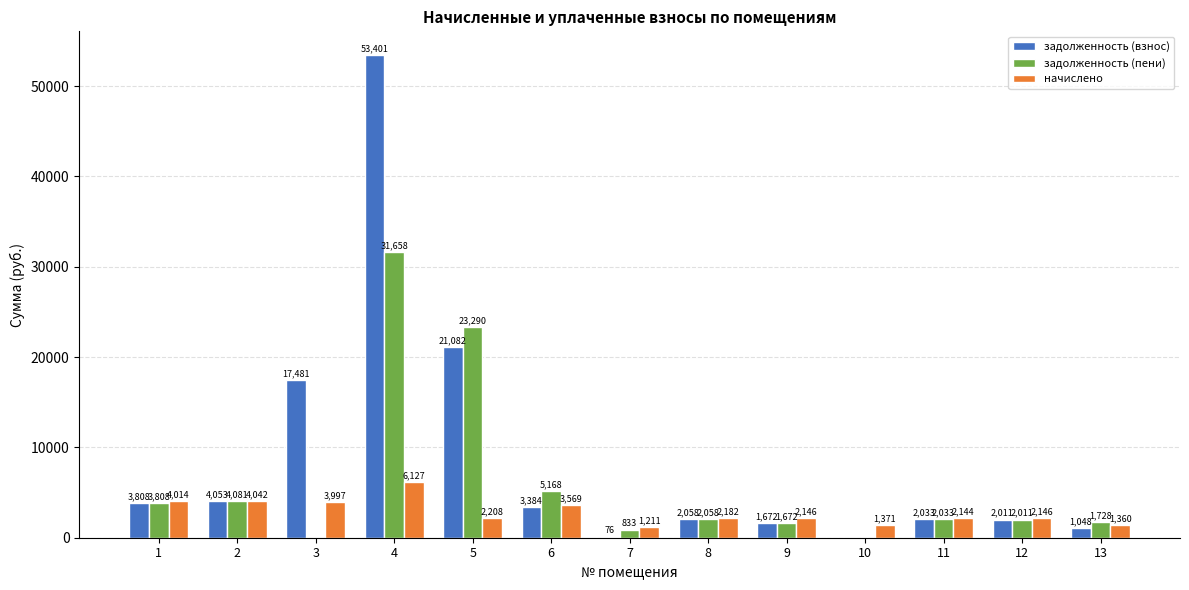

Where does the задолженность (пени) series first go above 2033?

1